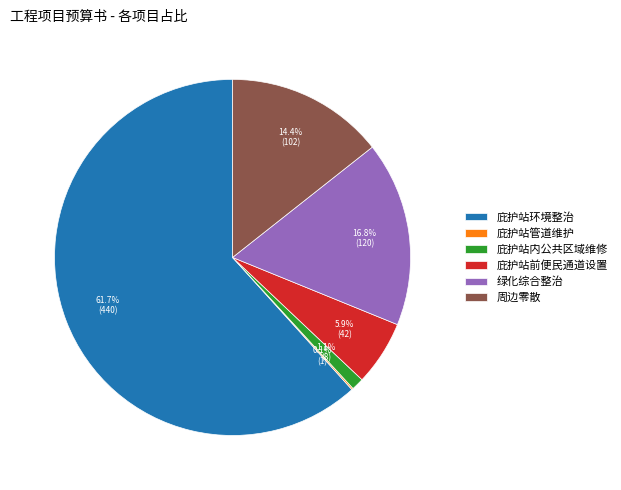

True or false: 绿化综合整治 accounts for 17% of the total.

True